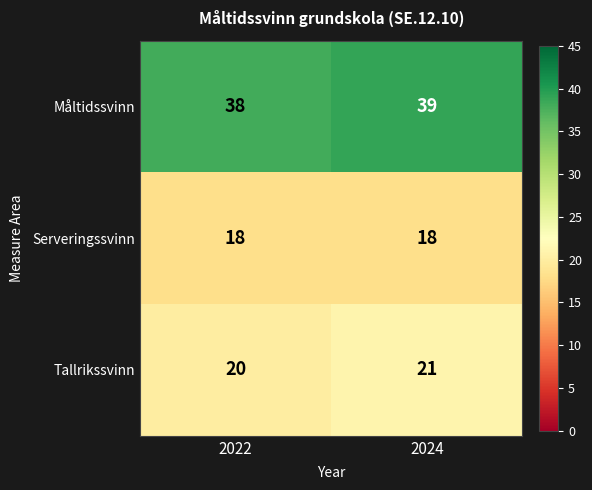

At which label does Måltidssvinn reach its peak?

2024